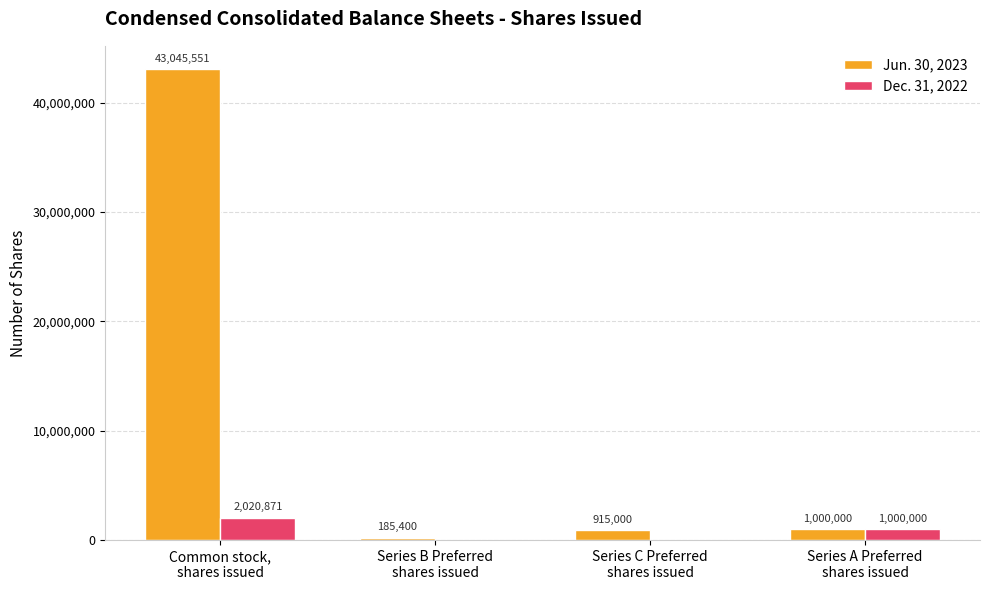

Count the number of data series in this chart.

2